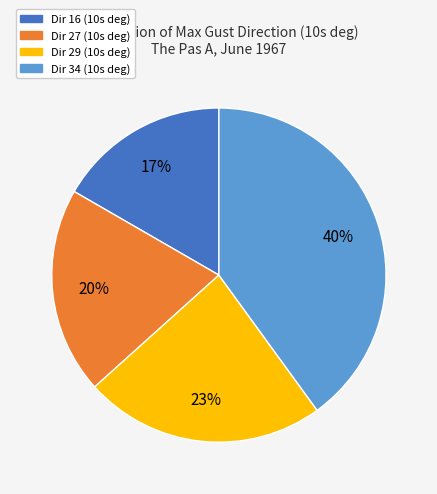

Is there any slice that represents more than half of the pie?

No